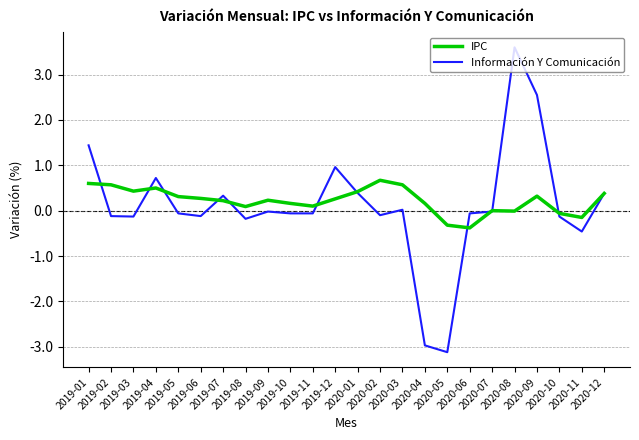

What is the difference between the highest and lowest values at 2019-11?

0.2